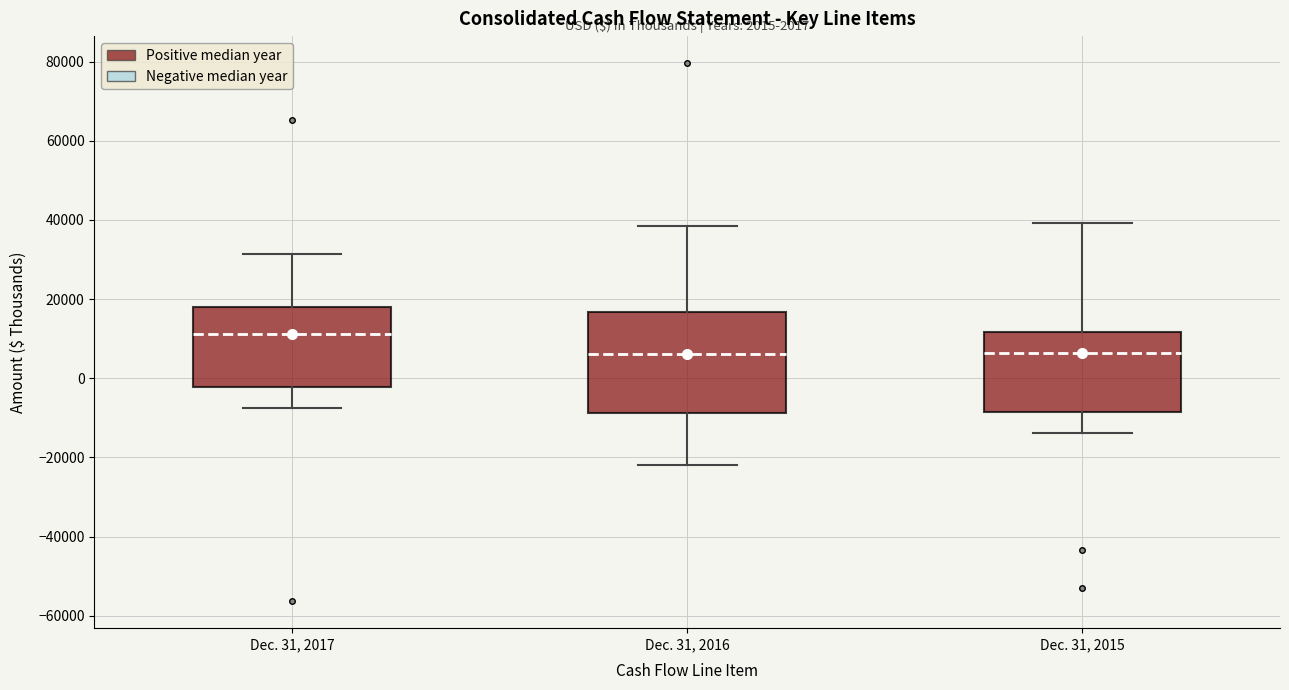

Reading left to right, read every box against the y-axis: the position of its median line, the range the box covers, and the ends of its whiskers. The values are not printed on the chart, so give them approximately, as read against the axis.

Dec. 31, 2017: median 12000, box -2000 to 18000, whiskers -8000 to 32000
Dec. 31, 2016: median 6000, box -8000 to 16000, whiskers -22000 to 38000
Dec. 31, 2015: median 6000, box -8000 to 12000, whiskers -14000 to 40000